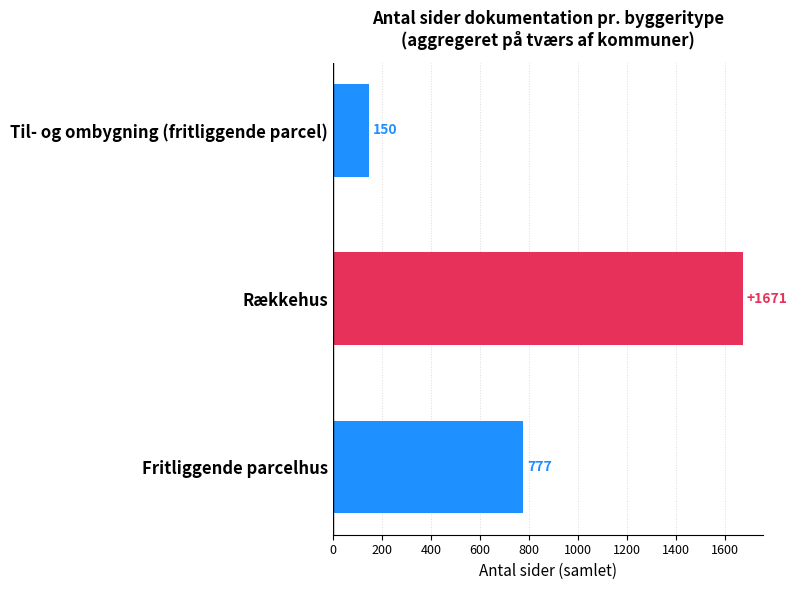

Which label corresponds to the smallest value in the chart?

Til- og ombygning (fritliggende parcel)